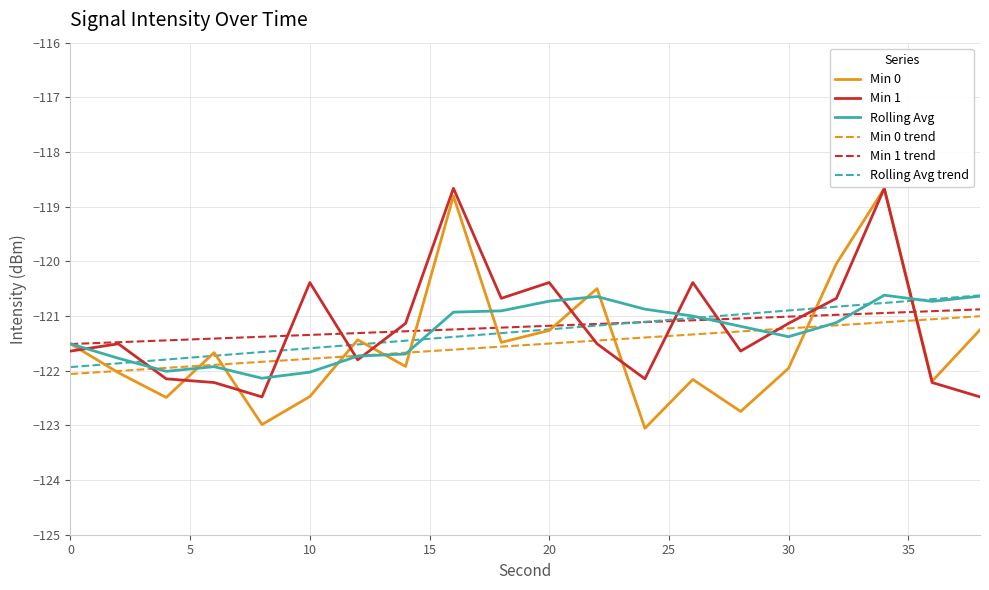

Which series ends up on top after the final intersection of Min 1 and Rolling Avg trend?

Rolling Avg trend